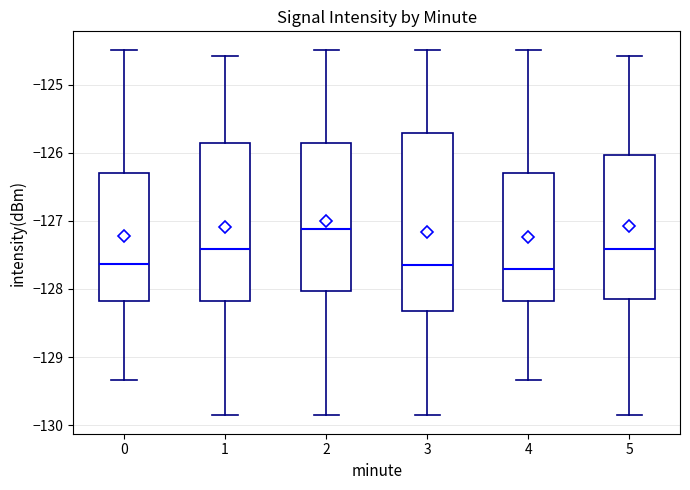

Which box is the tallest, from its lower edge to its upper edge?

3